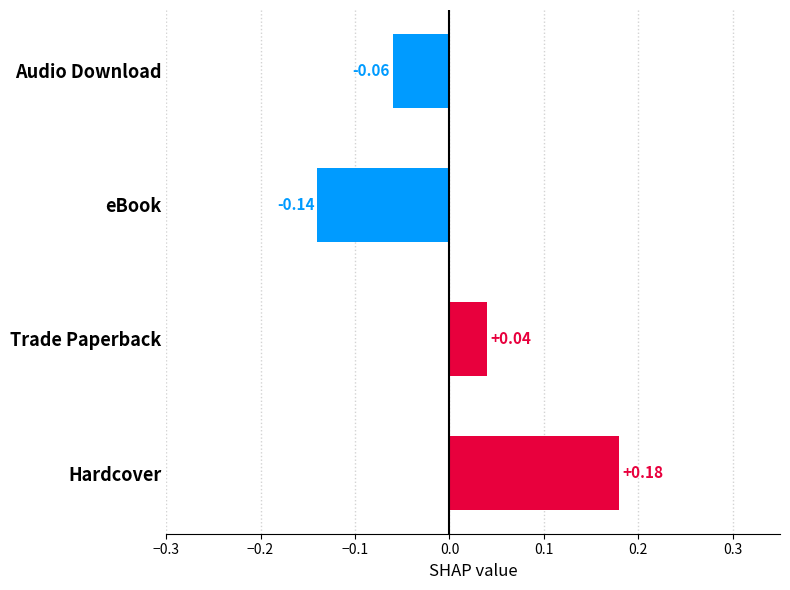

Rank the categories by value from highest to lowest.

Hardcover, Trade Paperback, Audio Download, eBook